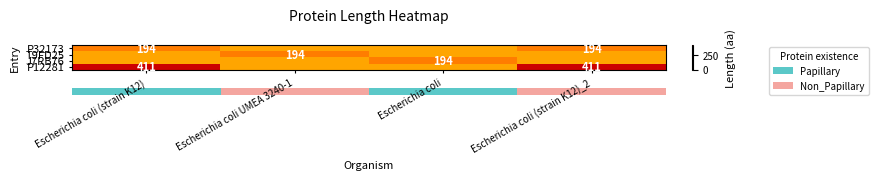

The P12281 series shows 245 at Escherichia coli (strain K12)_2. True or false?

False